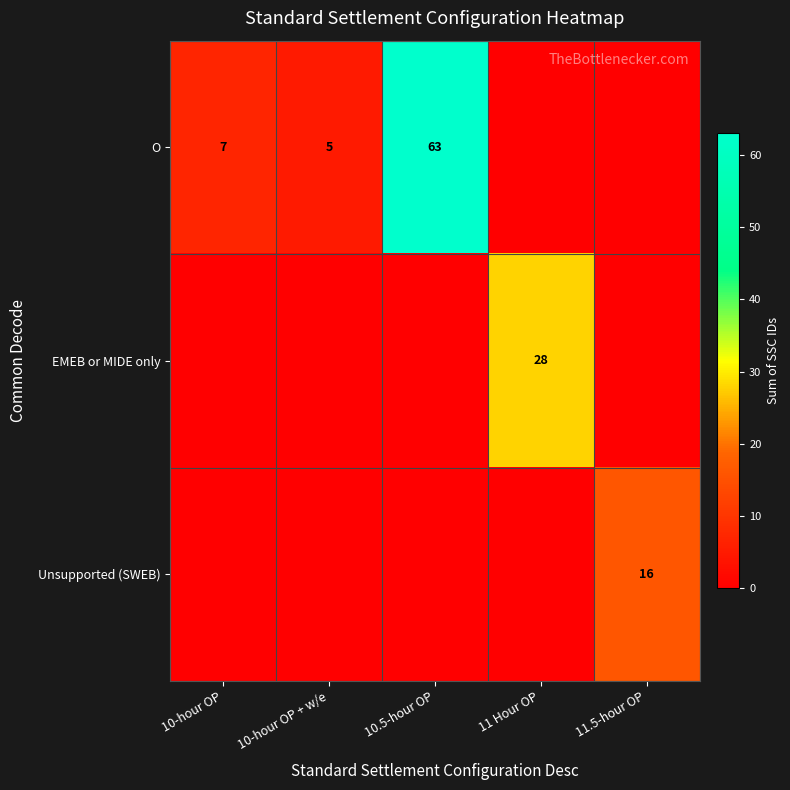

Is the value of Unsupported (SWEB) at 11.5-hour OP greater than the value of EMEB or MIDE only at 11 Hour OP?

No